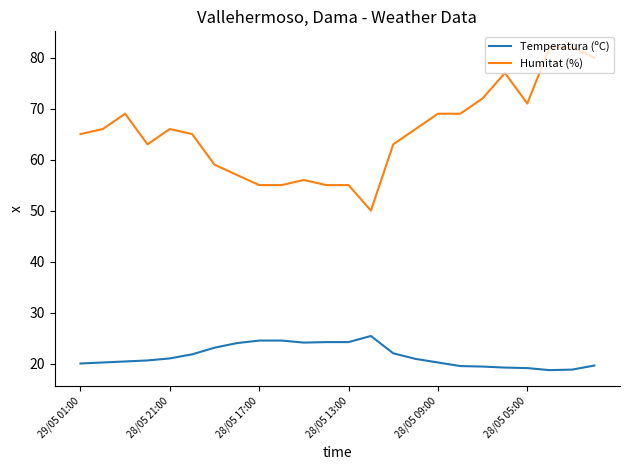

Rank the series by their average value, from highest to lowest.

Humitat (%), Temperatura (ºC)